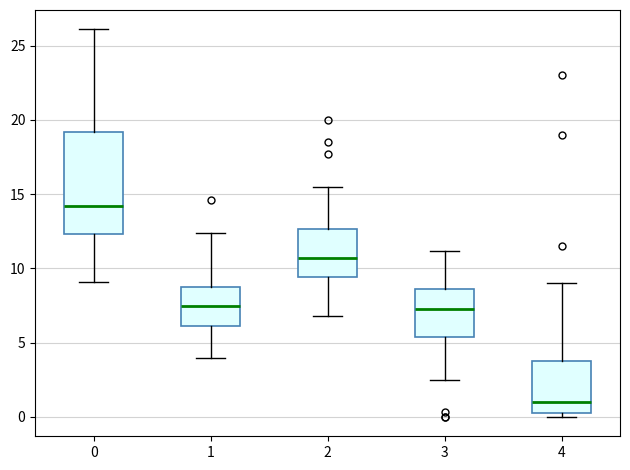

Which box's median line is the highest?

0